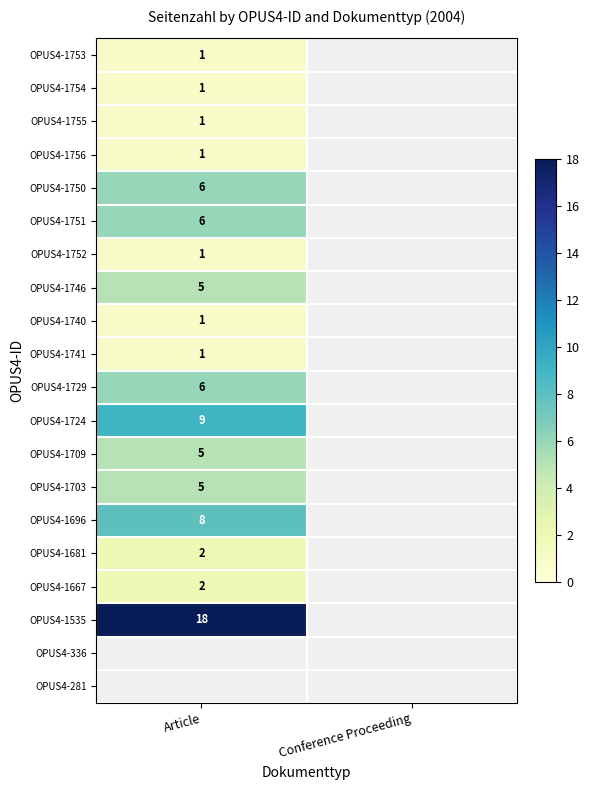

True or false: OPUS4-1535 has a value of 18 at Article.

True